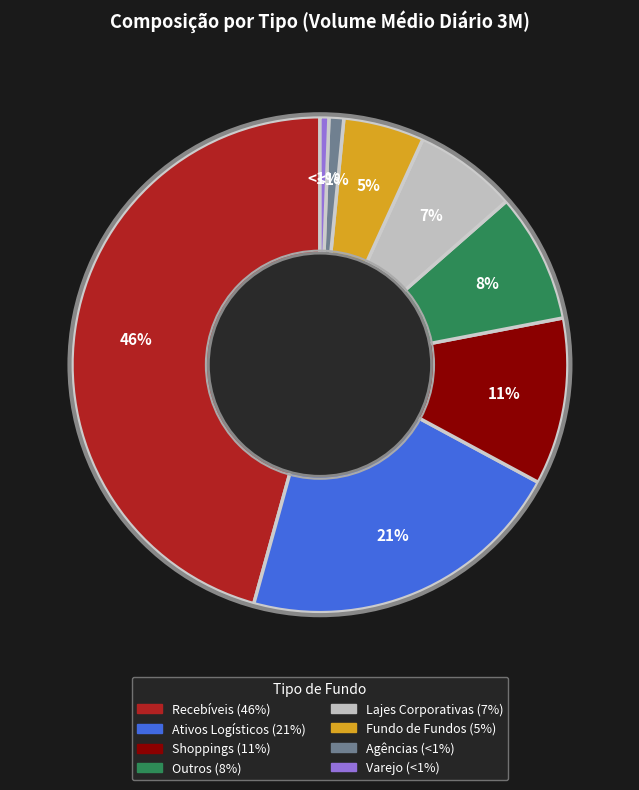

Does any single category account for the majority?

No